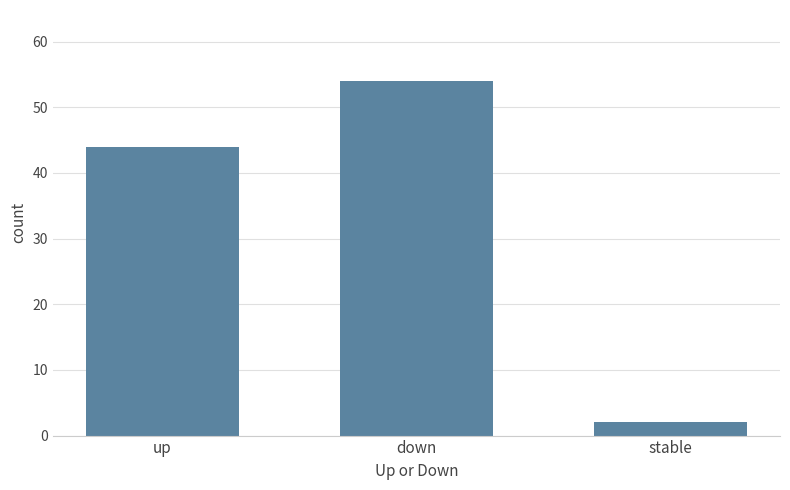

What is the smallest value displayed?

2